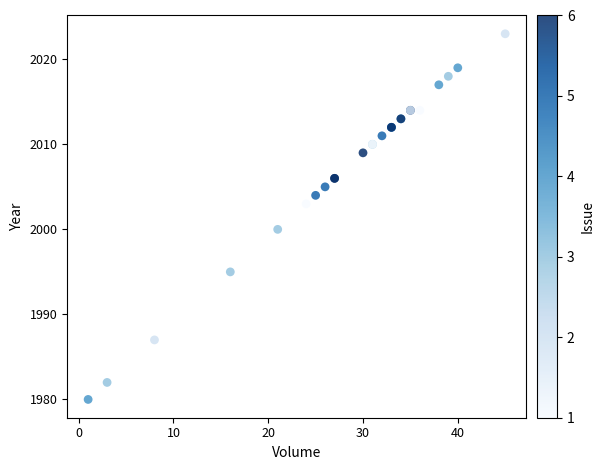

What Y value in the scatter plot is closest to 2001?

2000